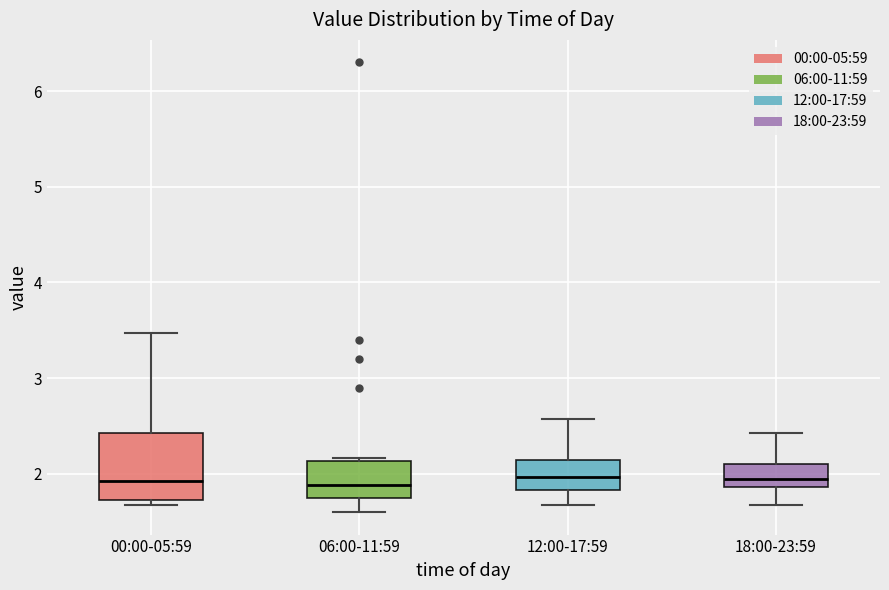

Reading left to right, read every box against the y-axis: the position of its median line, the range the box covers, and the ends of its whiskers. The values are not printed on the chart, so give them approximately, as read against the axis.

00:00-05:59: median 1.9, box 1.7 to 2.4, whiskers 1.7 (just below the box's lower edge) to 3.5
06:00-11:59: median 1.9, box 1.8 to 2.1, whiskers 1.6 to 2.2
12:00-17:59: median 2.0, box 1.8 to 2.1, whiskers 1.7 to 2.6
18:00-23:59: median 2.0, box 1.9 to 2.1, whiskers 1.7 to 2.4